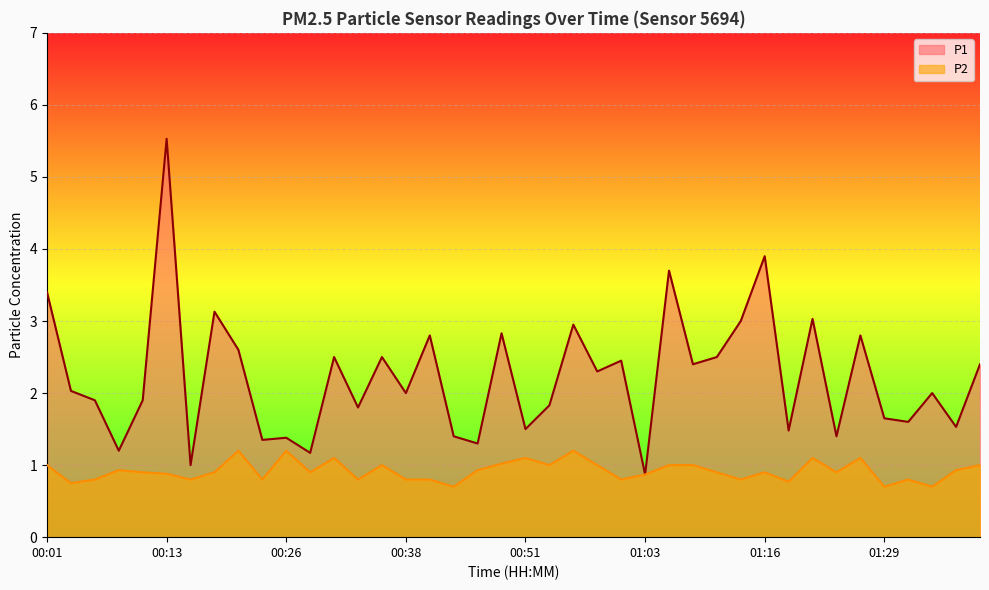

Reading left to right, transcribe all the data shown in this chart.

P1: 00:01=3.4	00:03=2.0	00:06=1.9	00:08=1.2	00:11=1.9	00:13=5.5	00:16=1.0	00:18=3.1	00:21=2.6	00:23=1.4	00:26=1.4	00:28=1.2	00:31=2.5	00:33=1.8	00:36=2.5	00:38=2.0	00:41=2.8	00:43=1.4	00:46=1.3	00:48=2.8	00:51=1.5	00:53=1.8	00:56=3.0	00:58=2.3	01:01=2.5	01:03=0.9	01:05=3.7	01:08=2.4	01:10=2.5	01:13=3.0	01:16=3.9	01:18=1.5	01:21=3.0	01:23=1.4	01:26=2.8	01:29=1.6	01:31=1.6	01:34=2.0	01:36=1.5	01:39=2.4
P2: 00:01=1.0	00:03=0.8	00:06=0.8	00:08=0.9	00:11=0.9	00:13=0.9	00:16=0.8	00:18=0.9	00:21=1.2	00:23=0.8	00:26=1.2	00:28=0.9	00:31=1.1	00:33=0.8	00:36=1.0	00:38=0.8	00:41=0.8	00:43=0.7	00:46=0.9	00:48=1.0	00:51=1.1	00:53=1.0	00:56=1.2	00:58=1.0	01:01=0.8	01:03=0.9	01:05=1.0	01:08=1.0	01:10=0.9	01:13=0.8	01:16=0.9	01:18=0.8	01:21=1.1	01:23=0.9	01:26=1.1	01:29=0.7	01:31=0.8	01:34=0.7	01:36=0.9	01:39=1.0